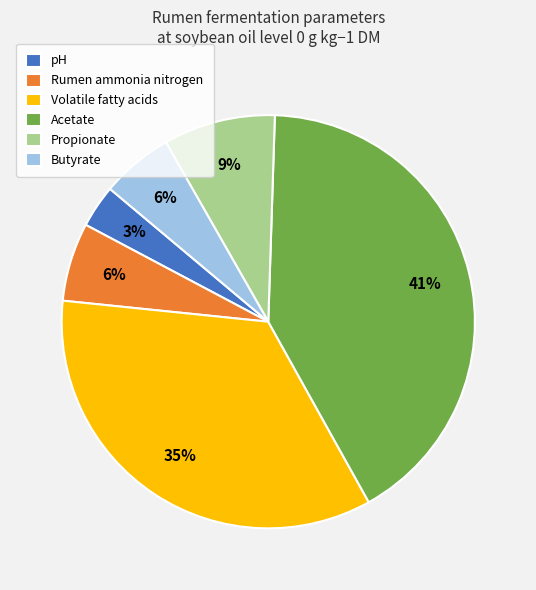

How many segments does this pie chart have?

6